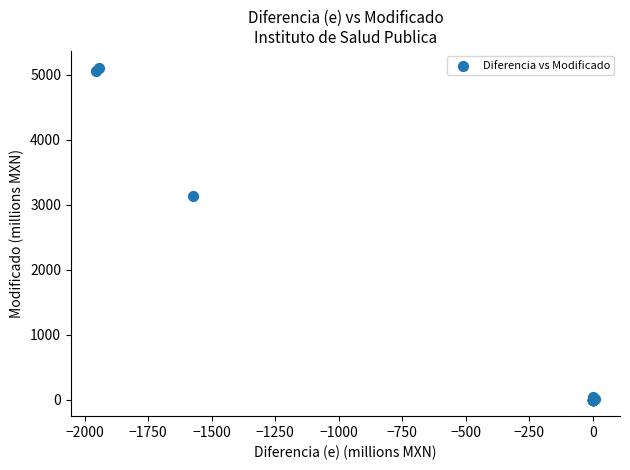

What Y value in the scatter plot is closest to 2553?

3135.3